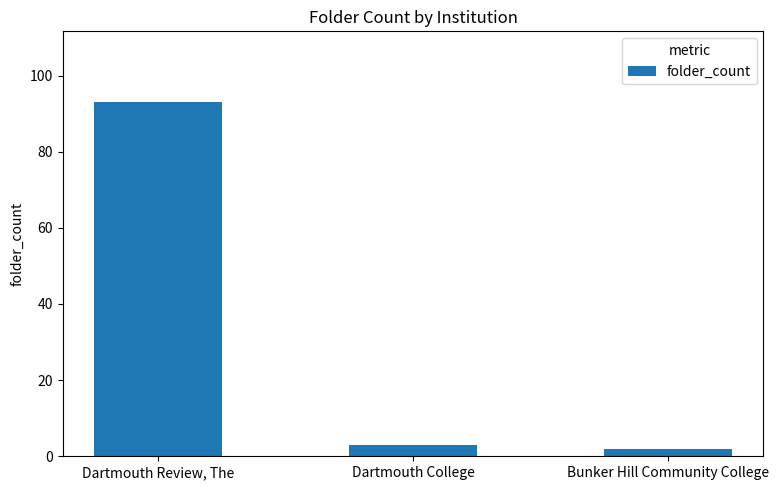

Which label corresponds to the smallest value in the chart?

Bunker Hill Community College